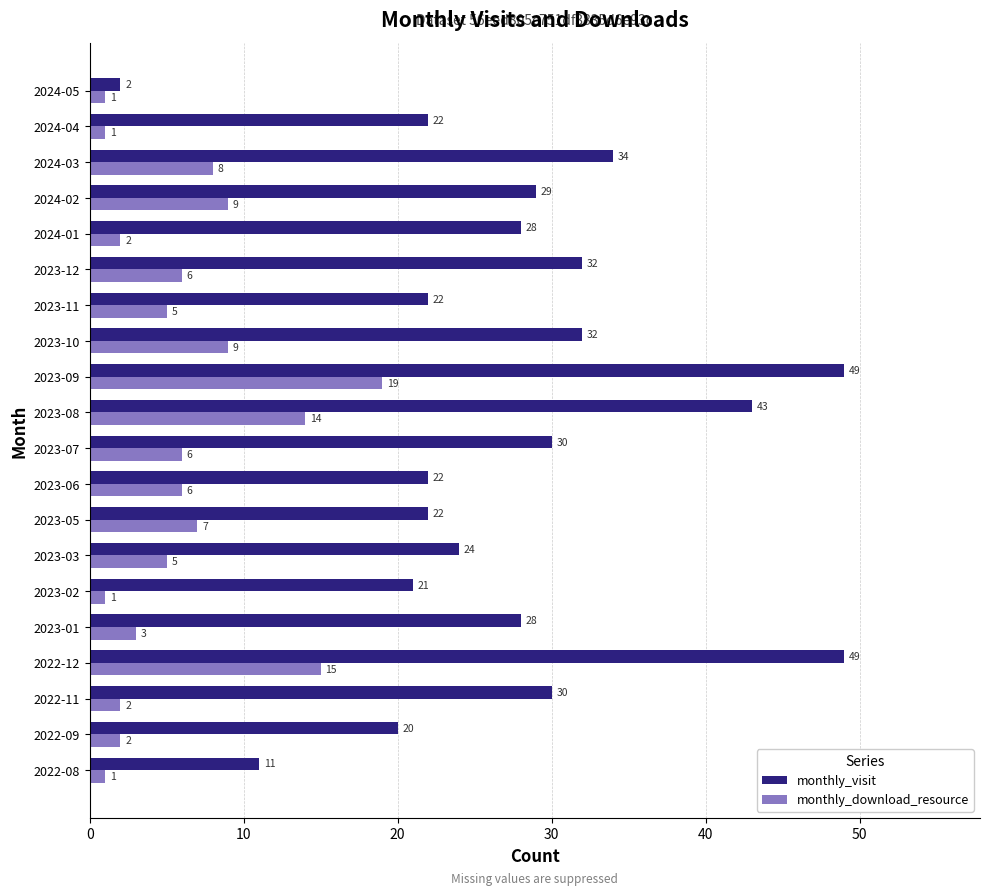

The monthly_download_resource series shows 9 at 2023-10. True or false?

True